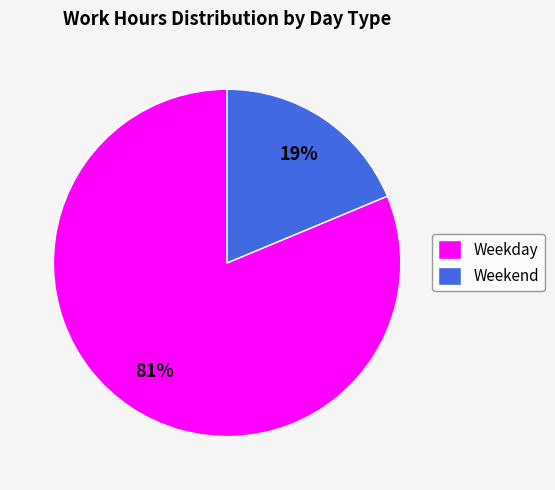

Is there any slice that represents more than half of the pie?

Yes